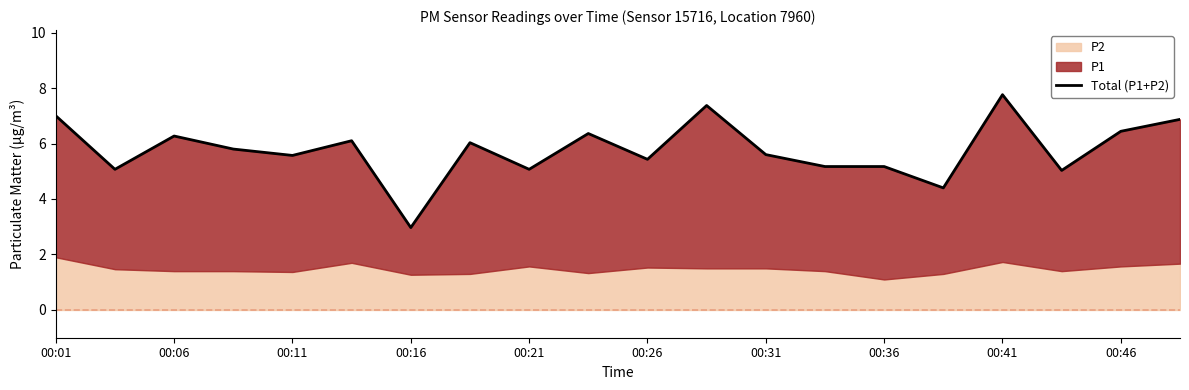

The value at 00:16 is 5.1. True or false?

False